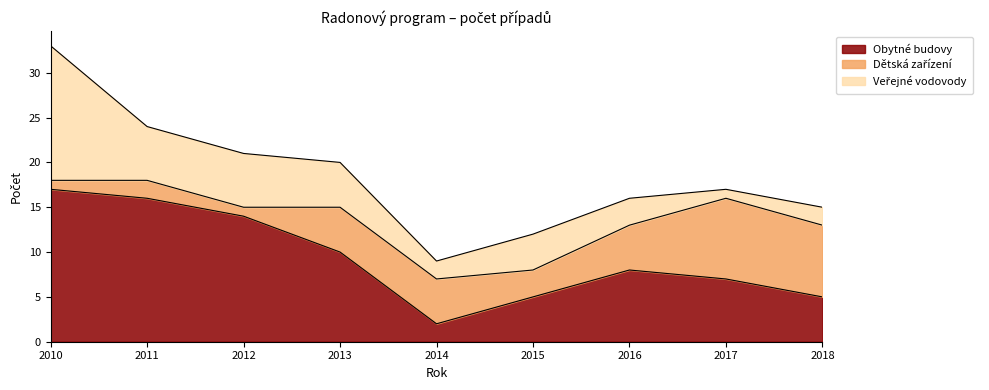

What is the value of the Obytné budovy point at the 1st from the left?

17